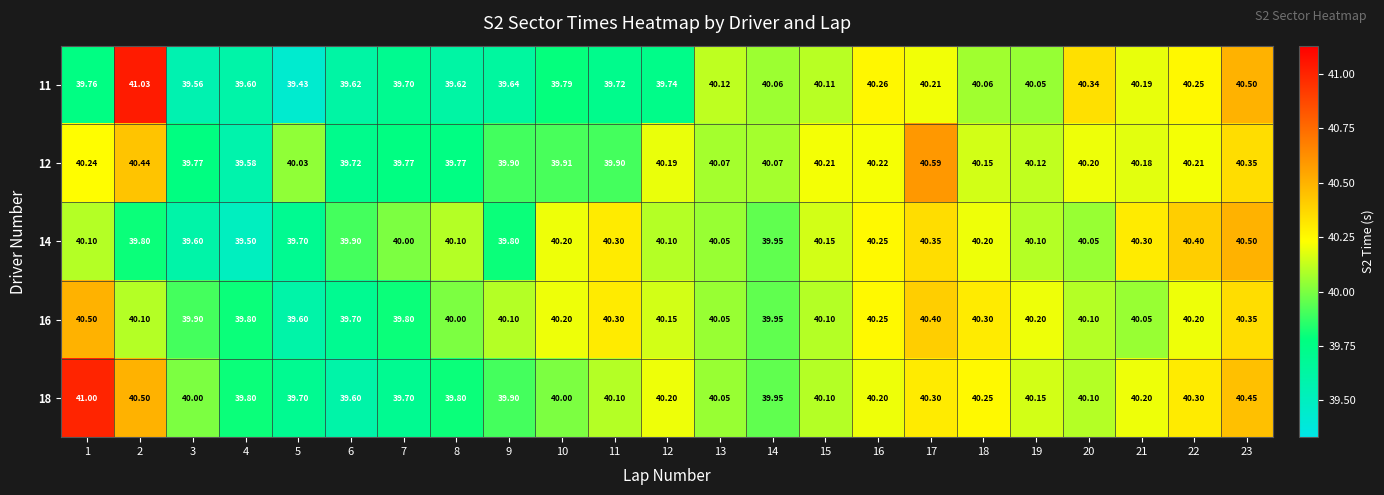

How many values in the 14 series are below 40?

7